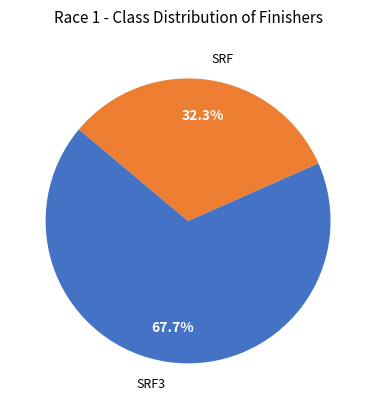

What percentage do SRF and SRF3 together represent?

100.0%